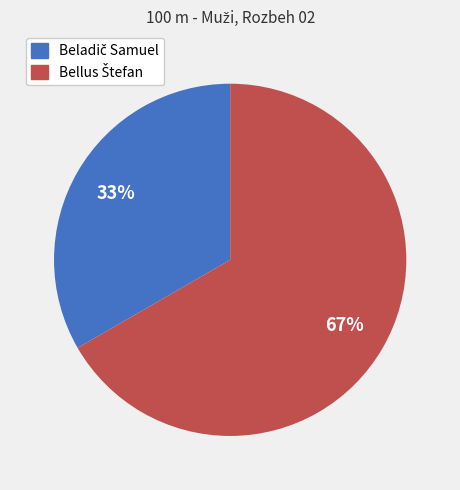

How many slices are in this pie chart?

2